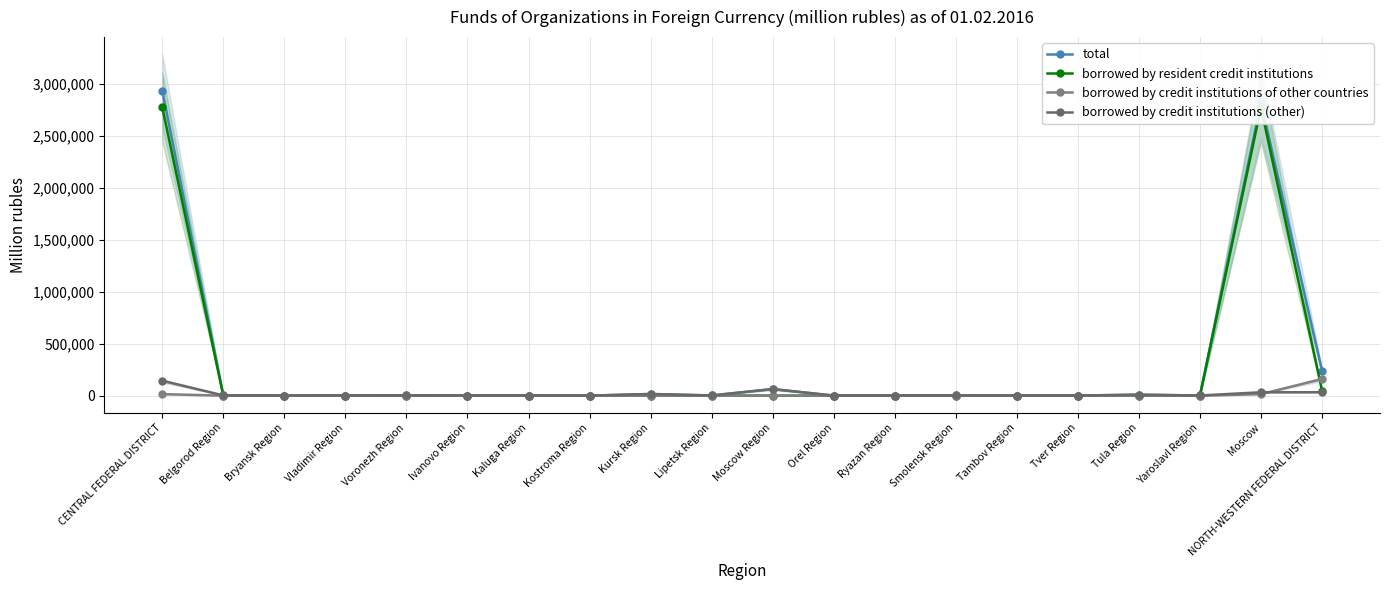

What is the spread (max minus min) of values at Vladimir Region?

1696